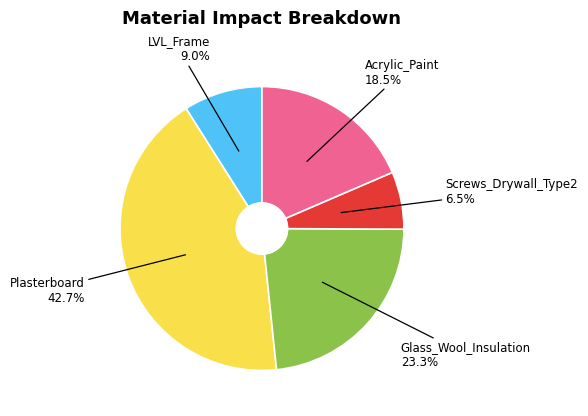

Which has a higher value, Screws_Drywall_Type2 or Acrylic_Paint?

Acrylic_Paint